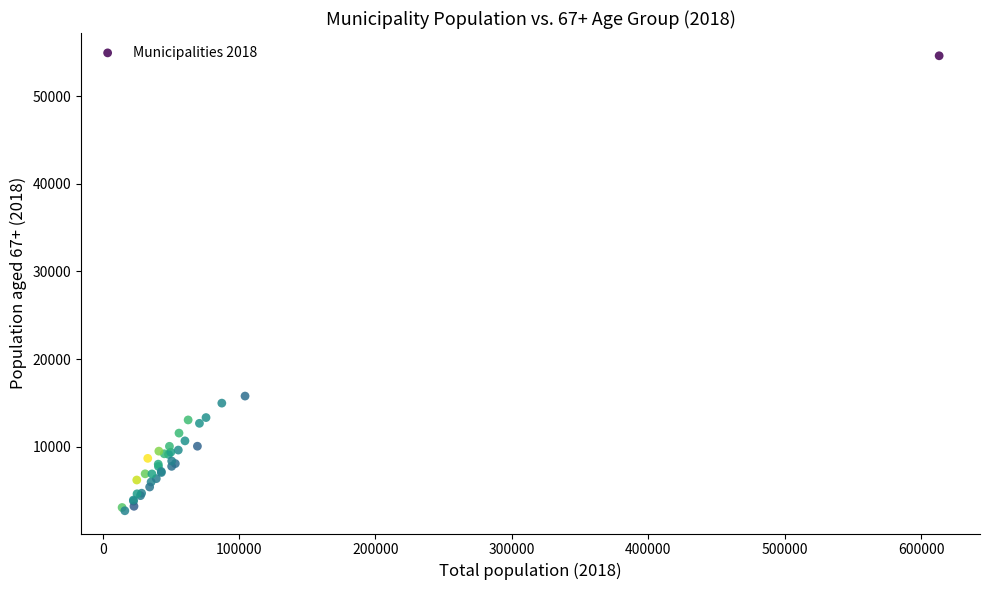

What Y value in the scatter plot is closest to 28653?

15794